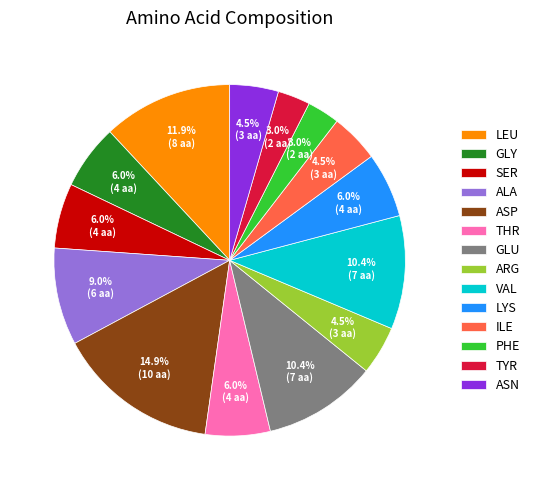

The LEU slice represents 3% of the pie. True or false?

False